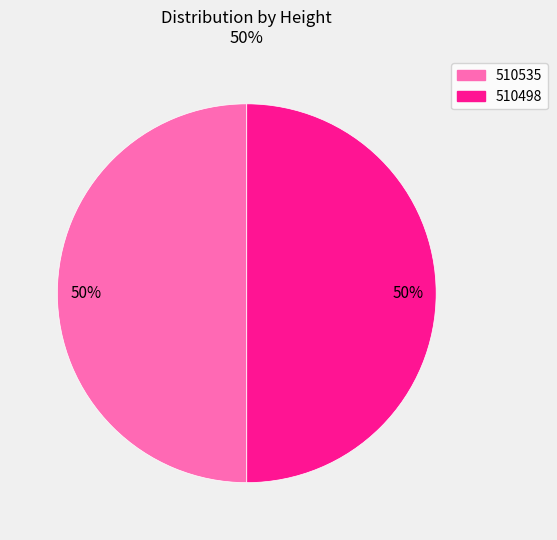

To the nearest percent, what is the combined percentage of 510498 and 510535?

100%